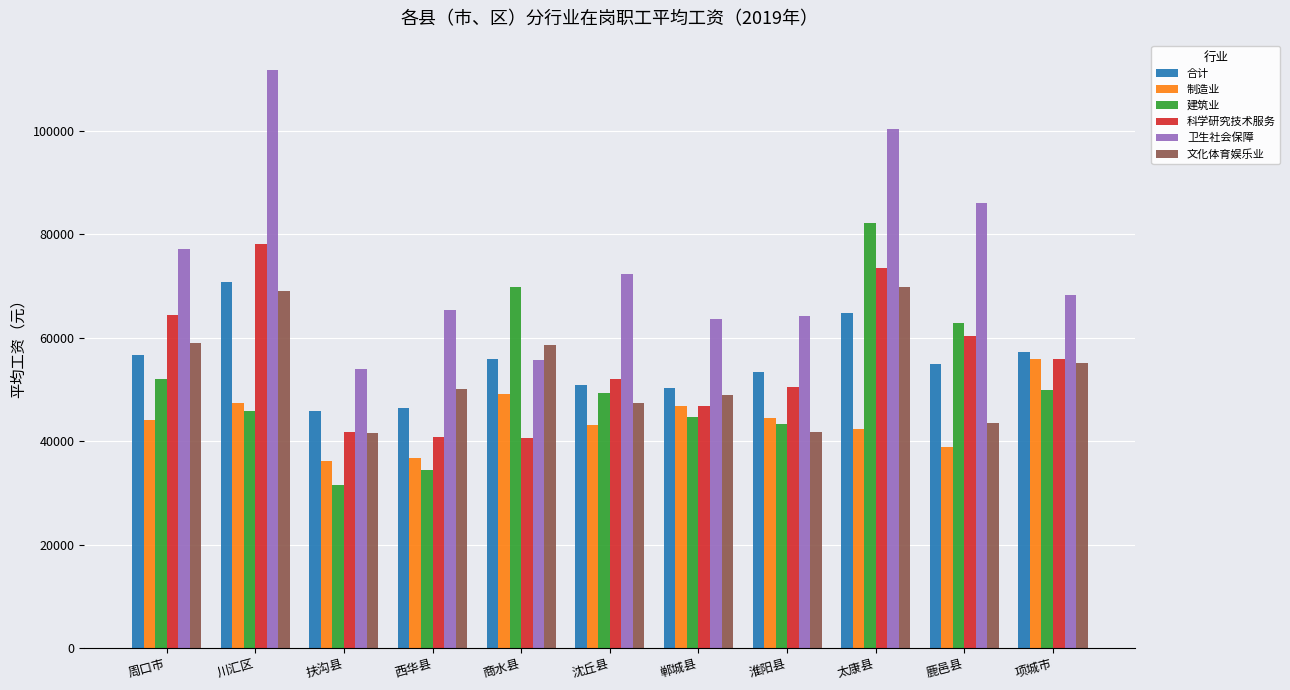

Where does the 建筑业 series first go above 49347?

周口市